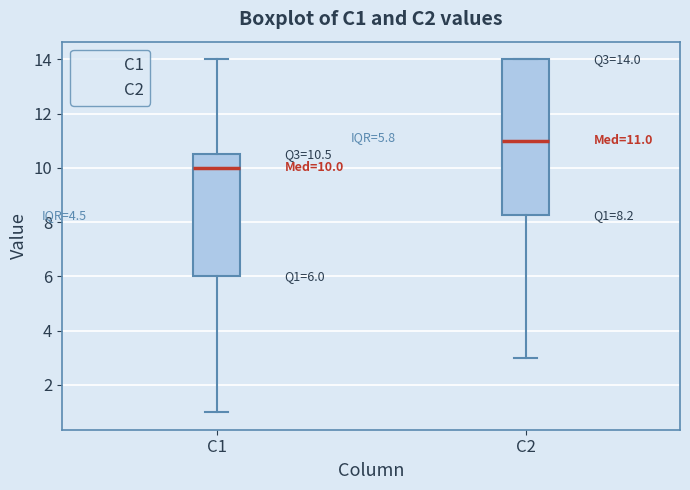

Which box has the highest median line?

C2